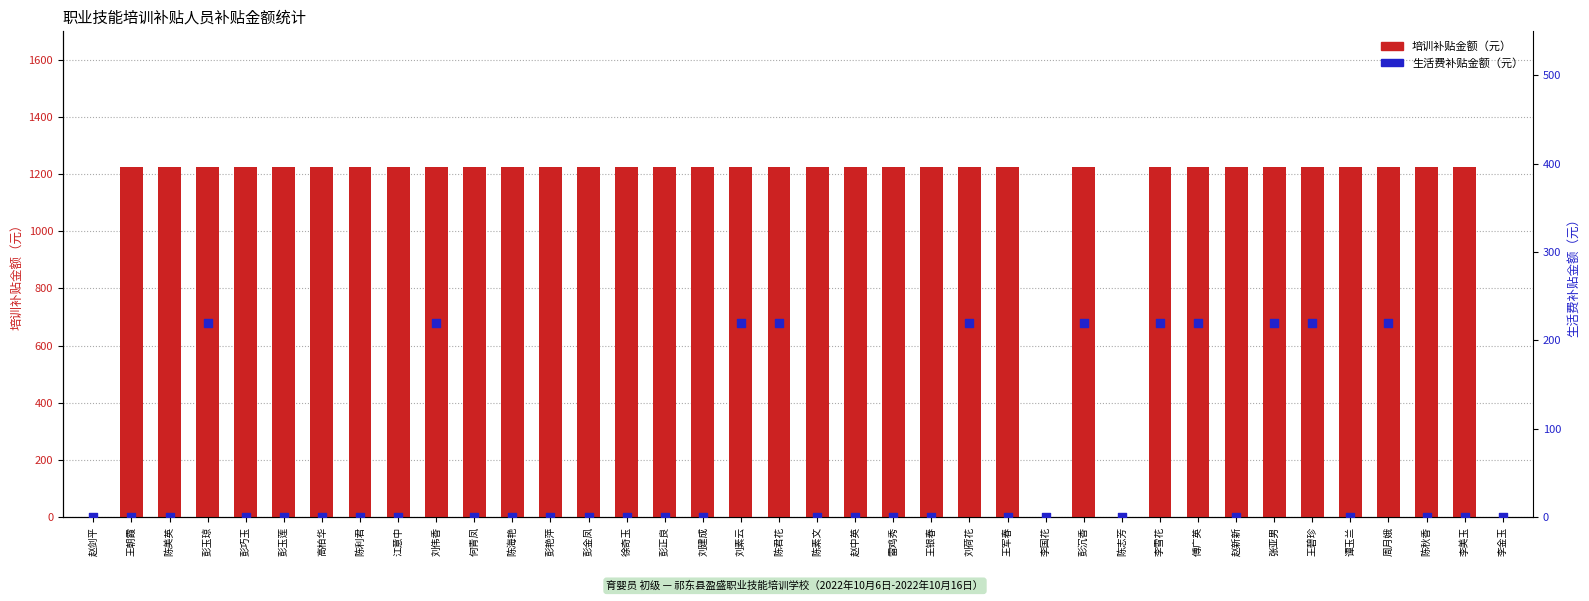

Is the value of 生活费补贴金额（元） at 彭巧玉 greater than the value of 培训补贴金额（元） at 刘素云?

No